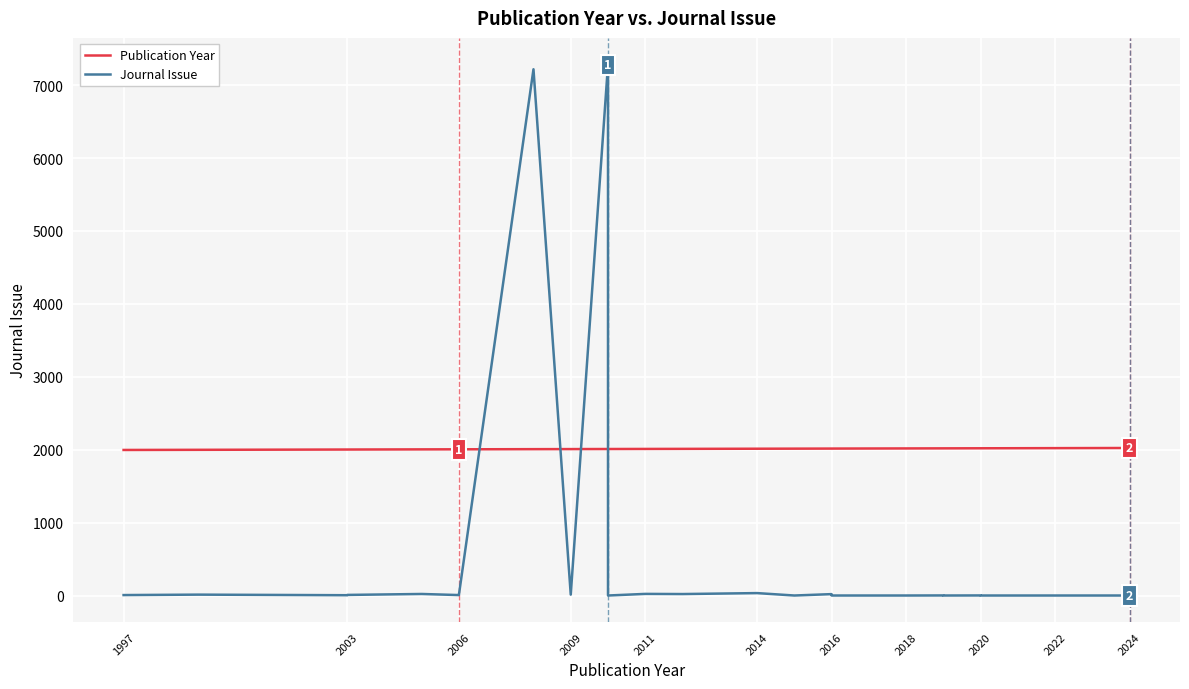

Does the chart display data point markers on the line(s)?

No